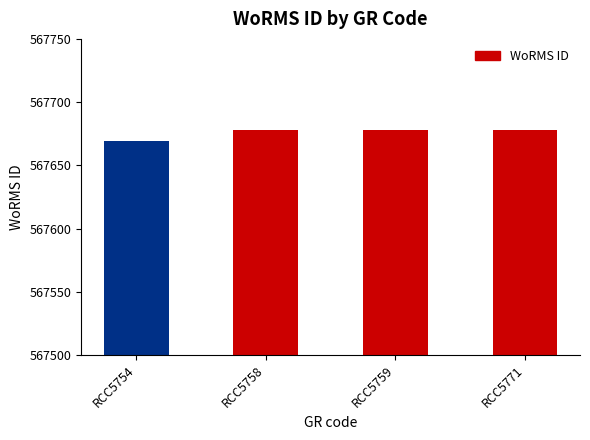

What value does the data have at RCC5759?

567678